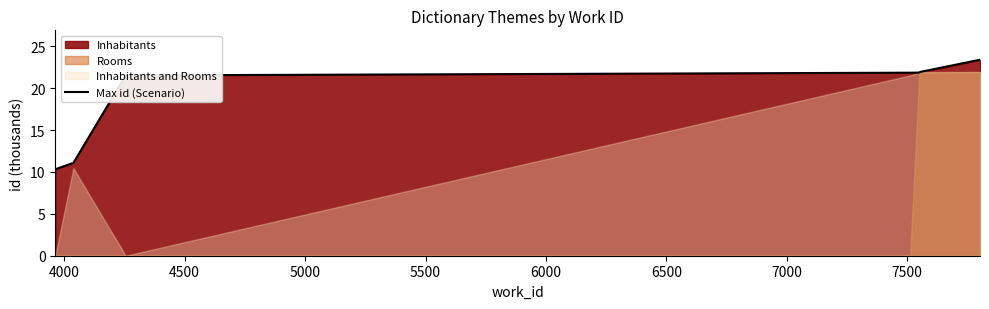

True or false: there are more than 2 points higher than both neighbors.

False